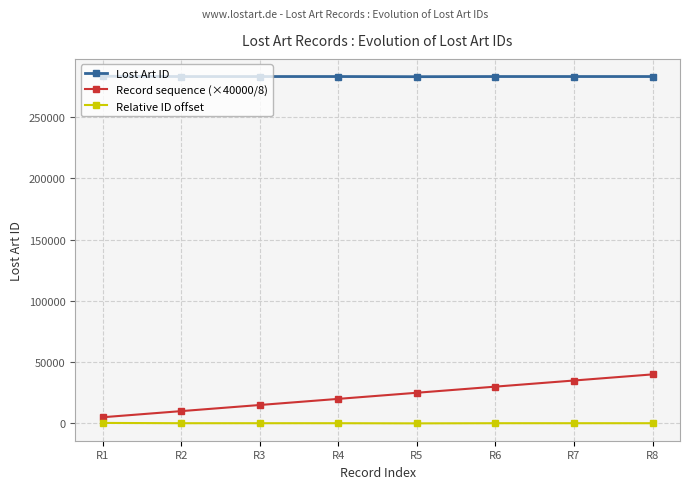

The value of Lost Art ID at R7 is 283257. True or false?

True